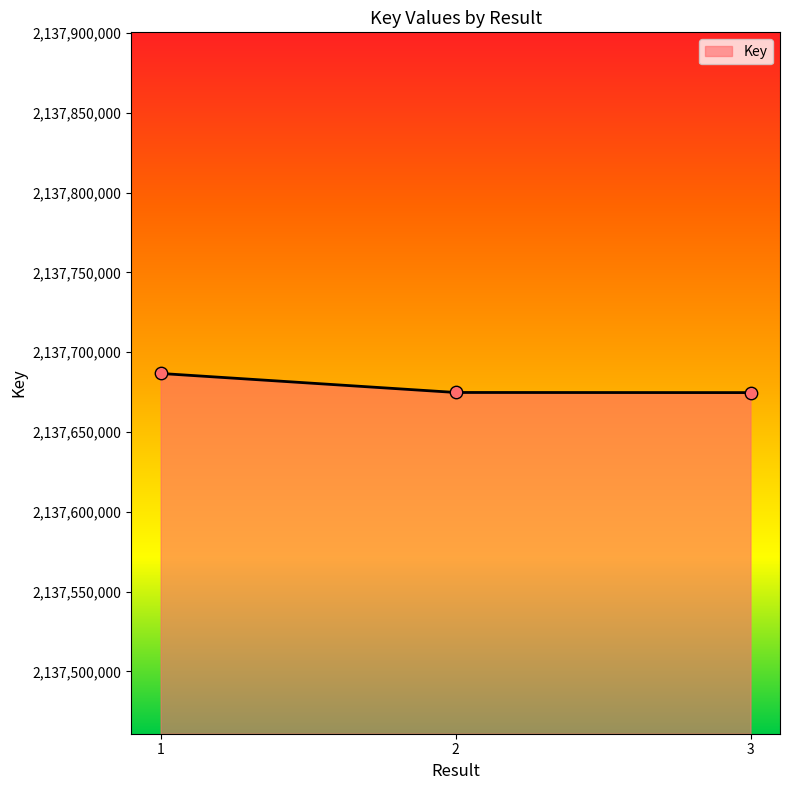

Between 1 and 2, which is larger?

1